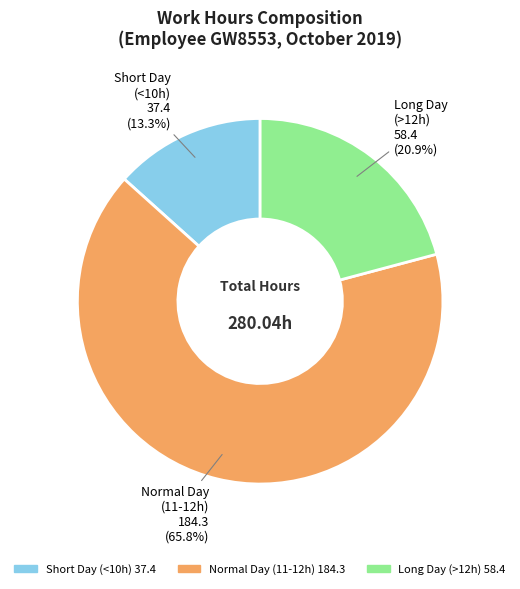

Is there any slice that represents more than half of the pie?

Yes